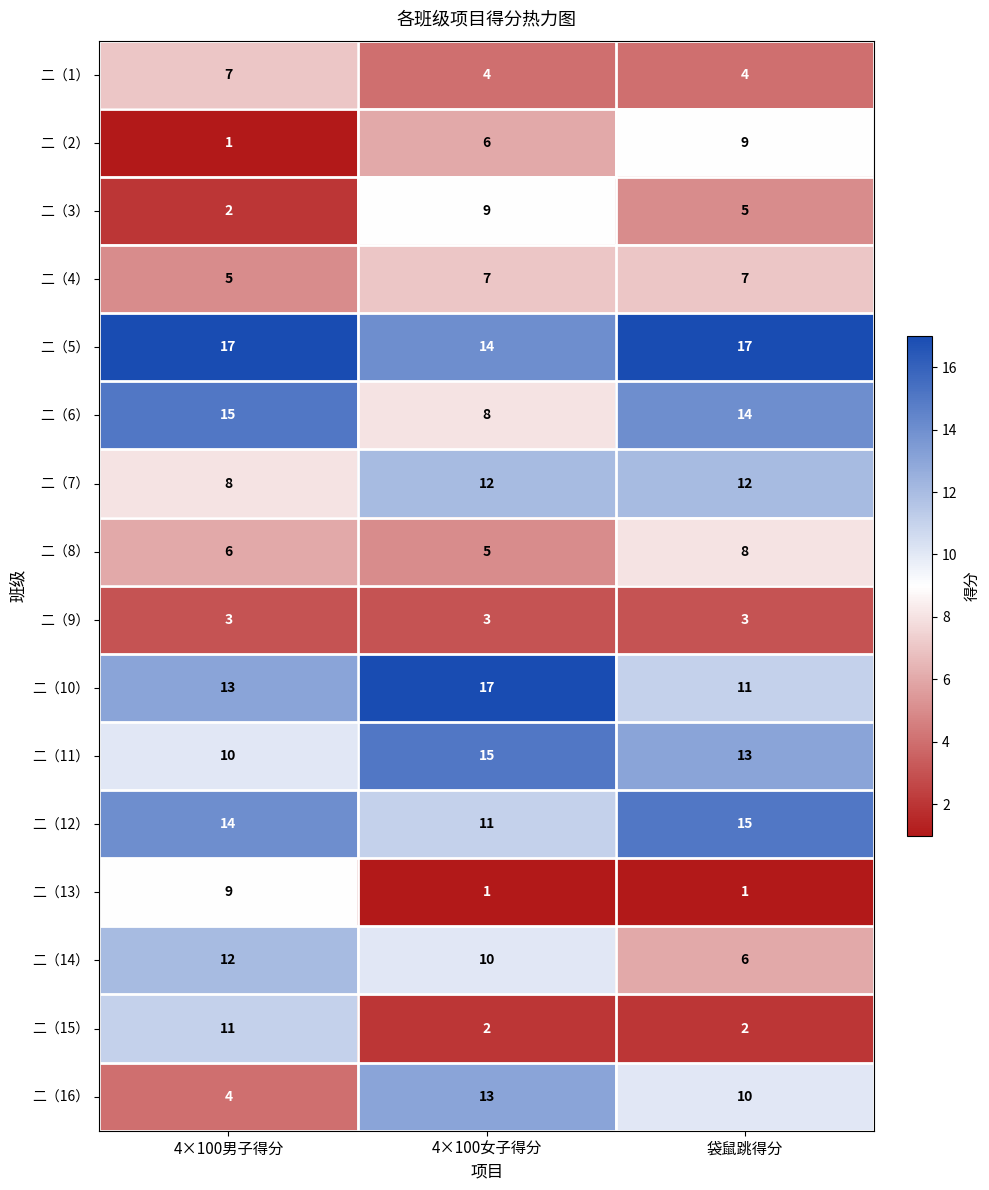

What is the sum of all 二（12） values?

40